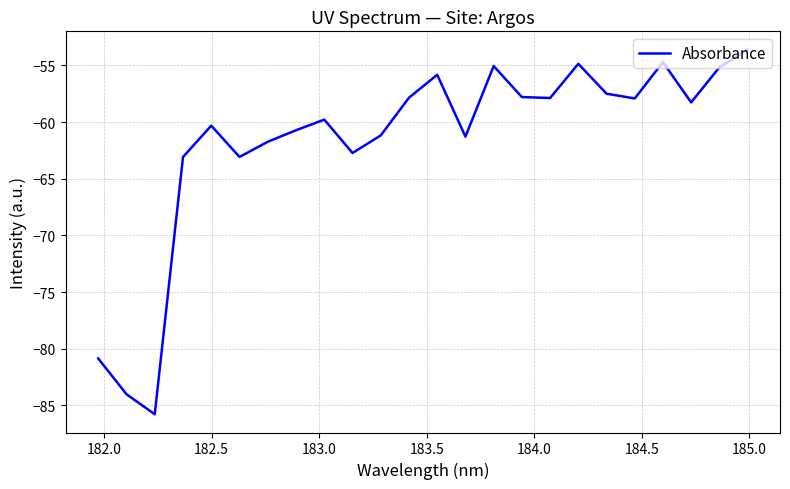

What is the maximum value shown in the chart?

-53.6